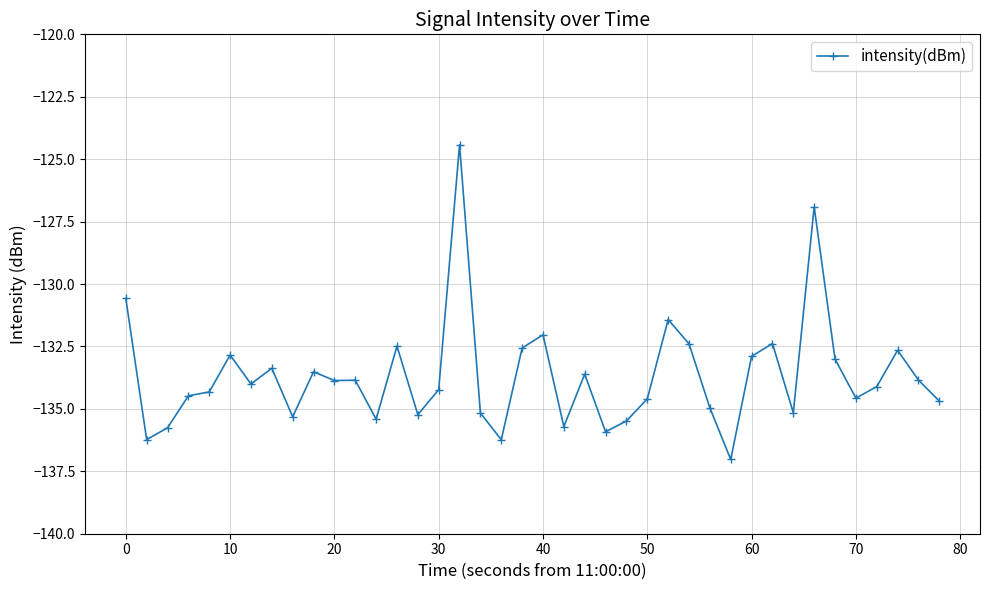

What is the greatest value displayed?

-124.4